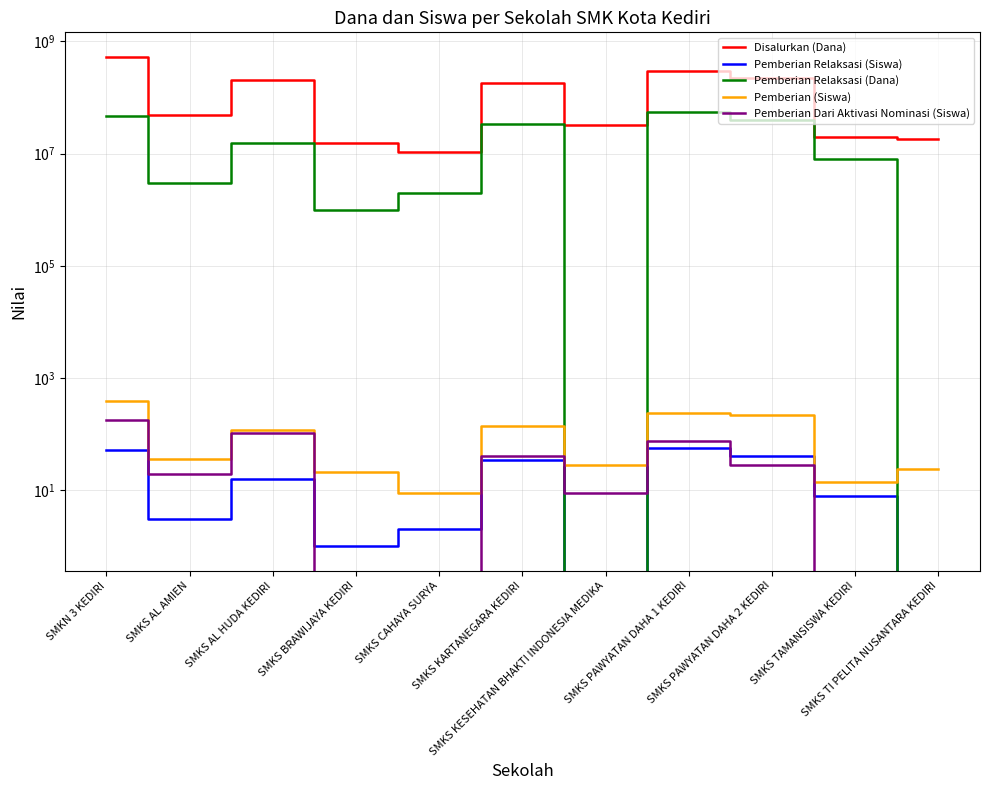

List the labels in order of Pemberian (Siswa) value, smallest first.

SMKS CAHAYA SURYA, SMKS TAMANSISWA KEDIRI, SMKS BRAWIJAYA KEDIRI, SMKS TI PELITA NUSANTARA KEDIRI, SMKS KESEHATAN BHAKTI INDONESIA MEDIKA, SMKS AL AMIEN, SMKS AL HUDA KEDIRI, SMKS KARTANEGARA KEDIRI, SMKS PAWYATAN DAHA 2 KEDIRI, SMKS PAWYATAN DAHA 1 KEDIRI, SMKN 3 KEDIRI